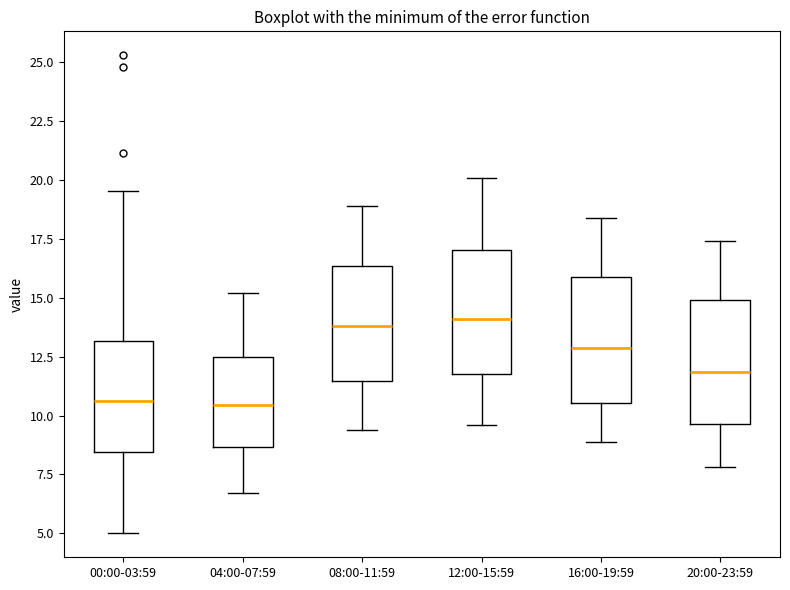

Reading left to right, read every box against the y-axis: the position of its median line, the range the box covers, and the ends of its whiskers. The values are not printed on the chart, so give them approximately, as read against the axis.

00:00-03:59: median 10.5, box 8.5 to 13.0, whiskers 5.0 to 19.5
04:00-07:59: median 10.5, box 8.5 to 12.5, whiskers 6.5 to 15.0
08:00-11:59: median 14.0, box 11.5 to 16.5, whiskers 9.5 to 19.0
12:00-15:59: median 14.0, box 12.0 to 17.0, whiskers 9.5 to 20.0
16:00-19:59: median 13.0, box 10.5 to 16.0, whiskers 9.0 to 18.5
20:00-23:59: median 12.0, box 9.5 to 15.0, whiskers 8.0 to 17.5